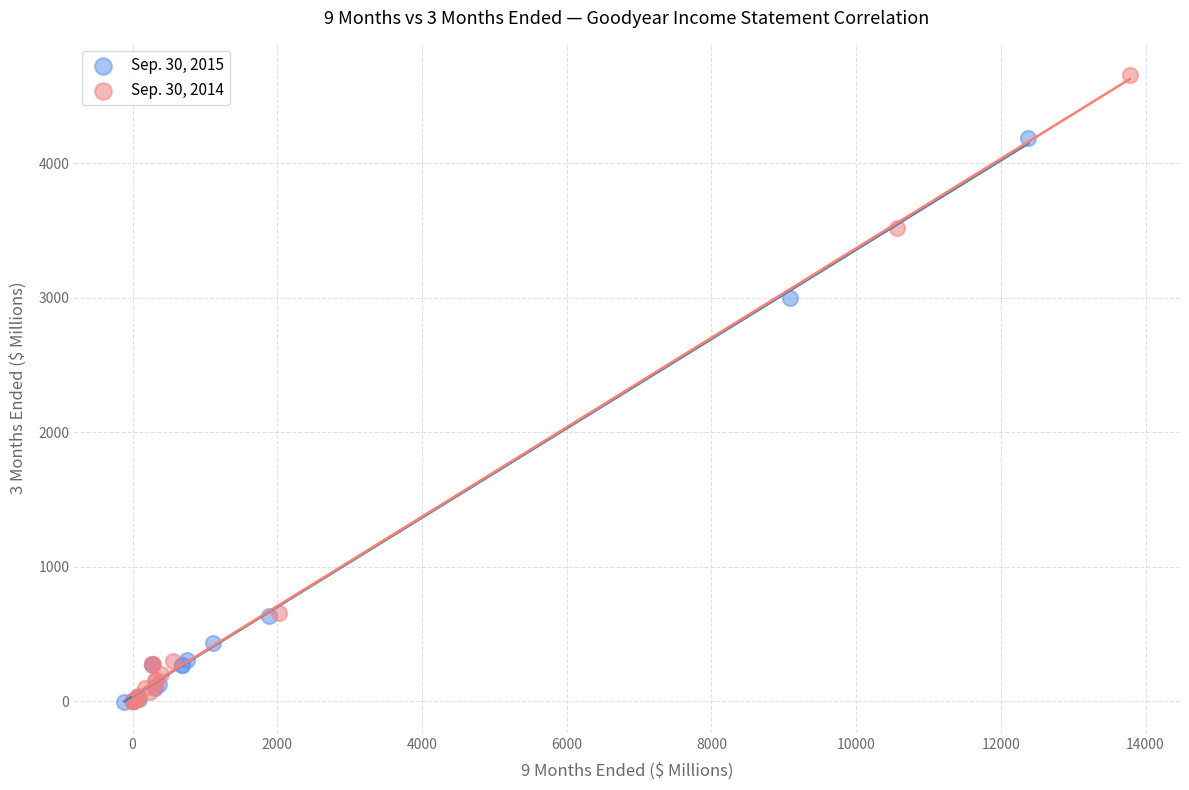

Which series contains the highest Y value?

Sep. 30, 2014